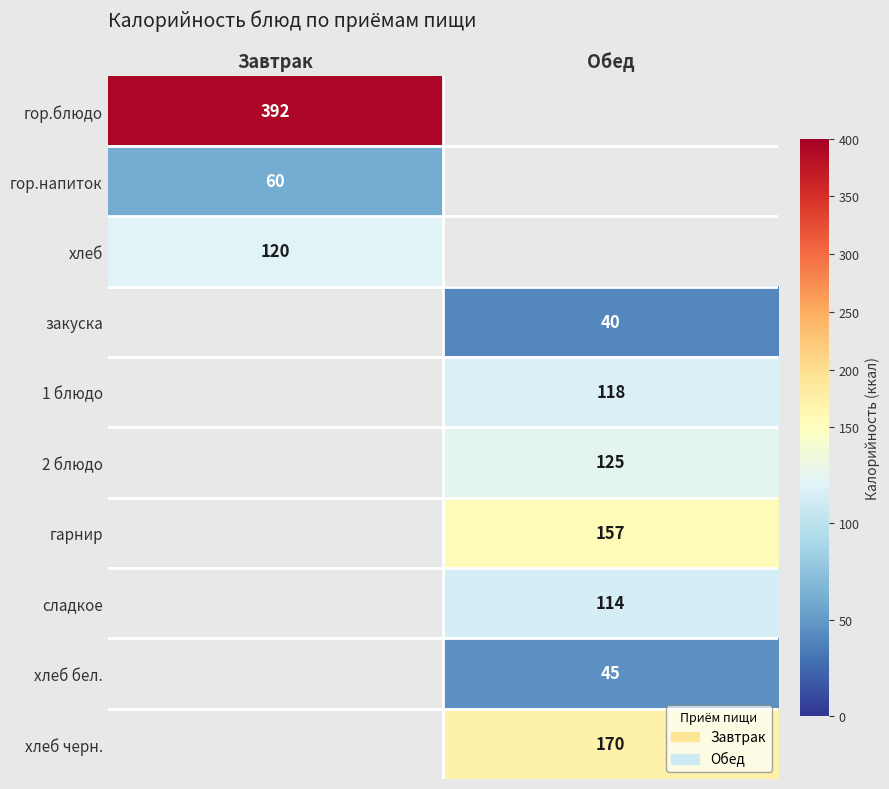

Is it true that гор.блюдо equals 264 at Завтрак?

False